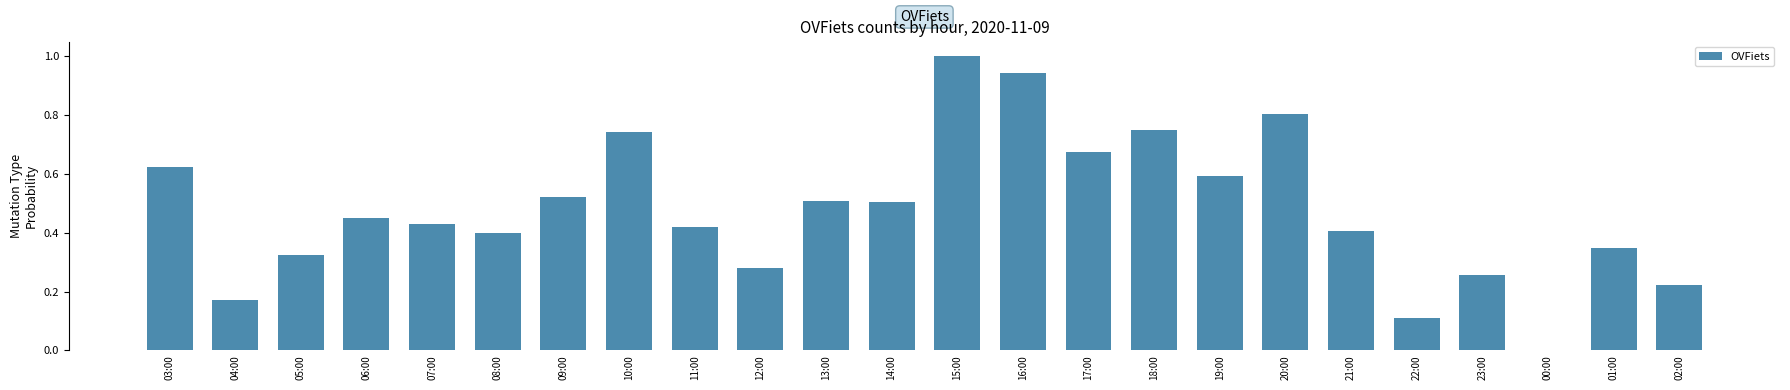

What is the change in value from 09:00 to 00:00?

-0.5